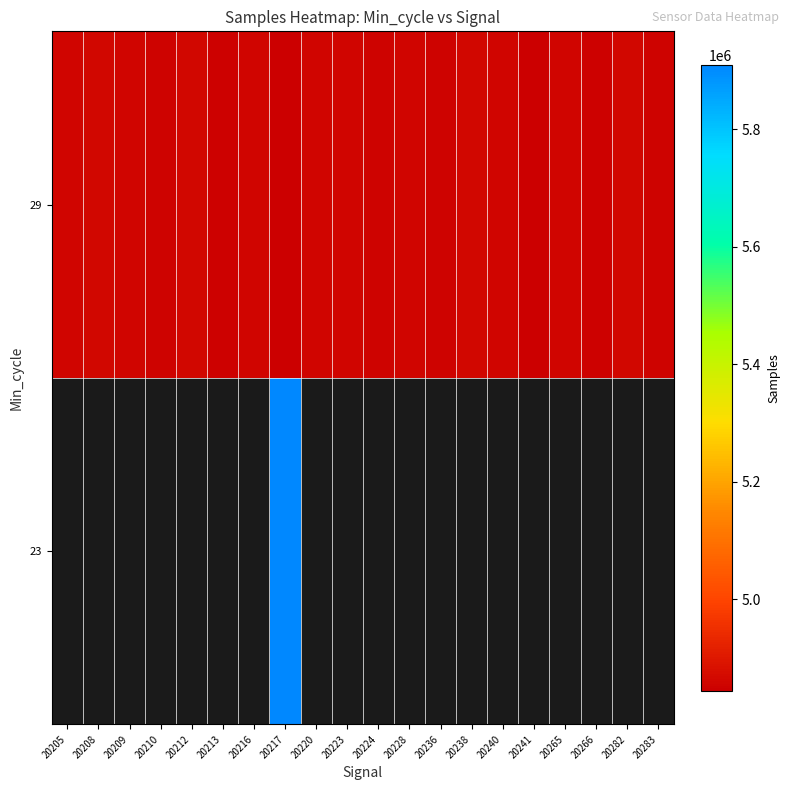

Which category has the lowest value across all series?

20241